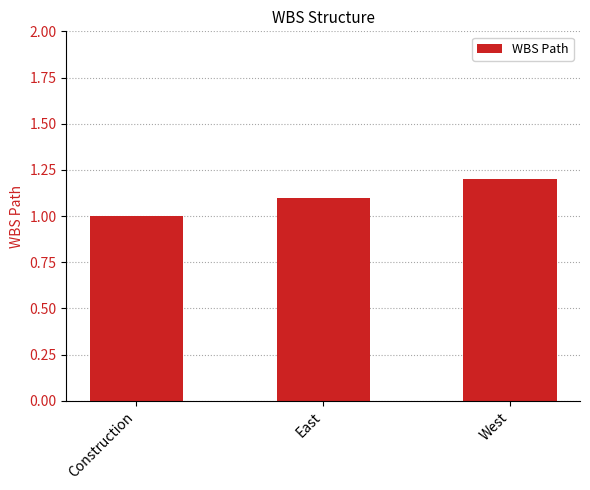

What is the change in value from Construction to West?

+0.2